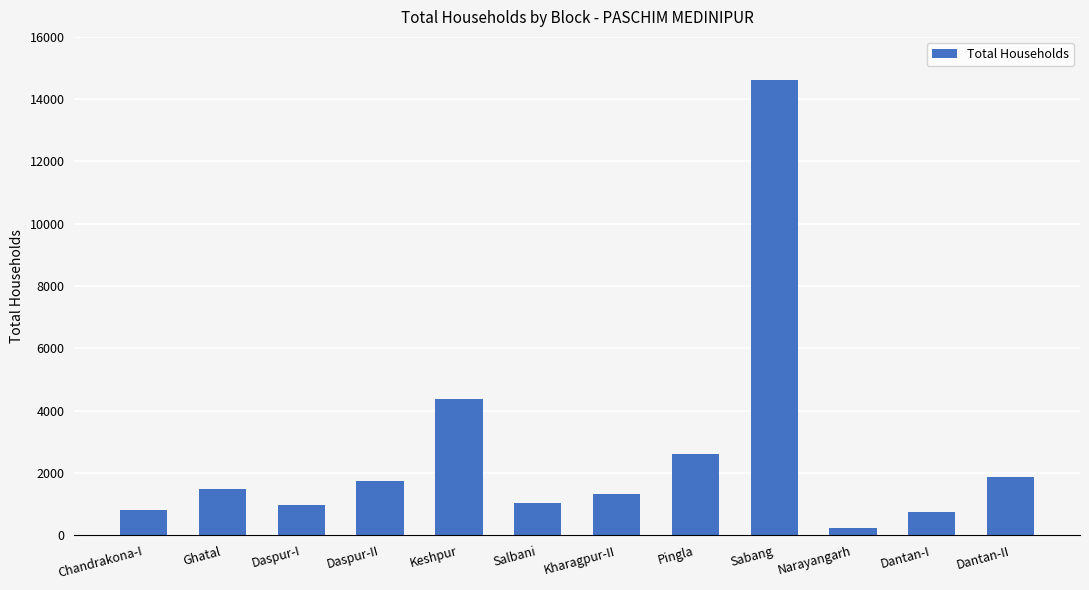

At which label is the value closest to 7423?

Keshpur